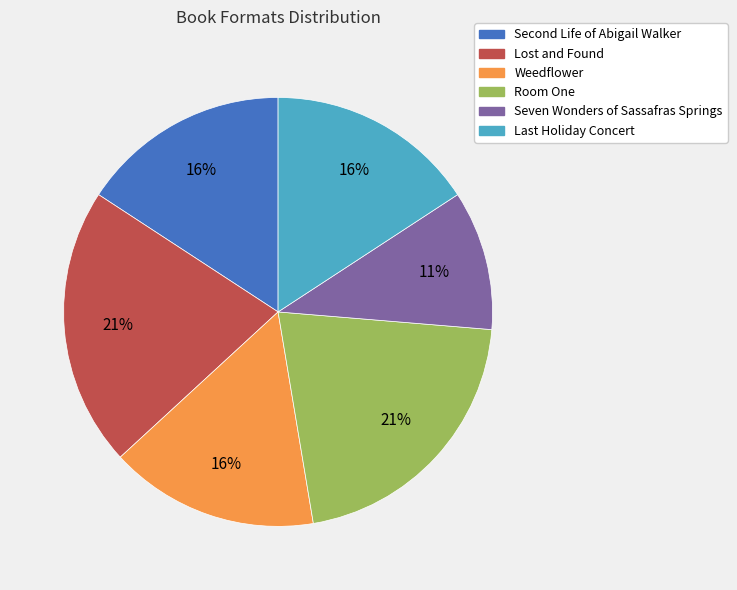

To the nearest percent, what is the average slice percentage?

17%